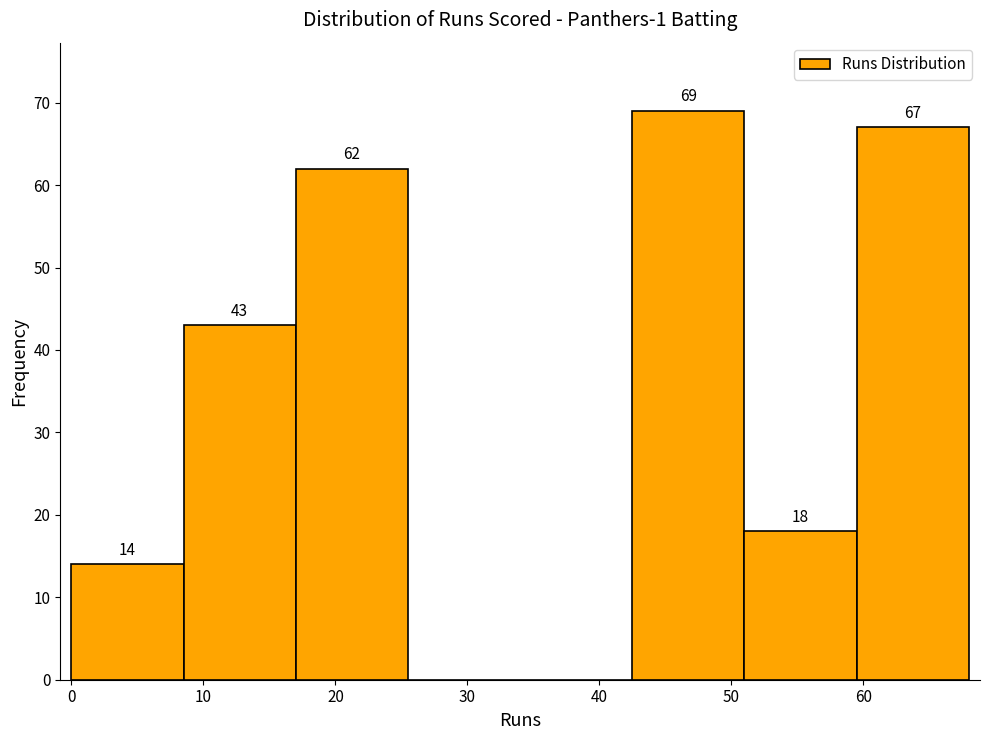

Which range on the x-axis has the tallest bar?

42.5 to 51.0